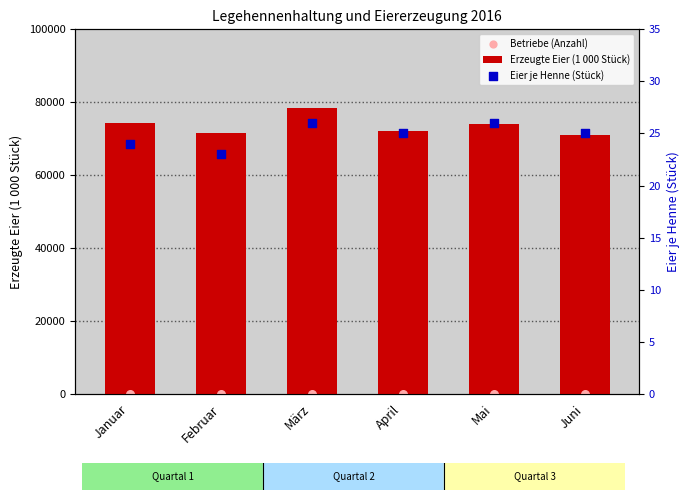

At which category is the sum across all series the highest?

März